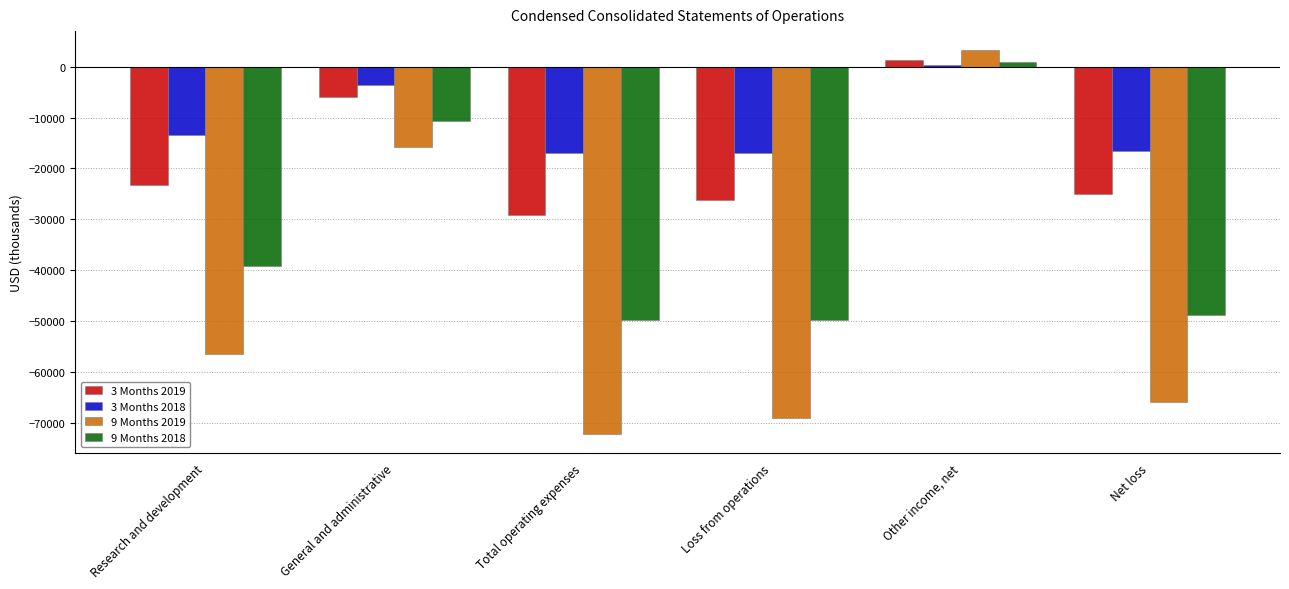

What is the spread (max minus min) of values at Total operating expenses?

55272